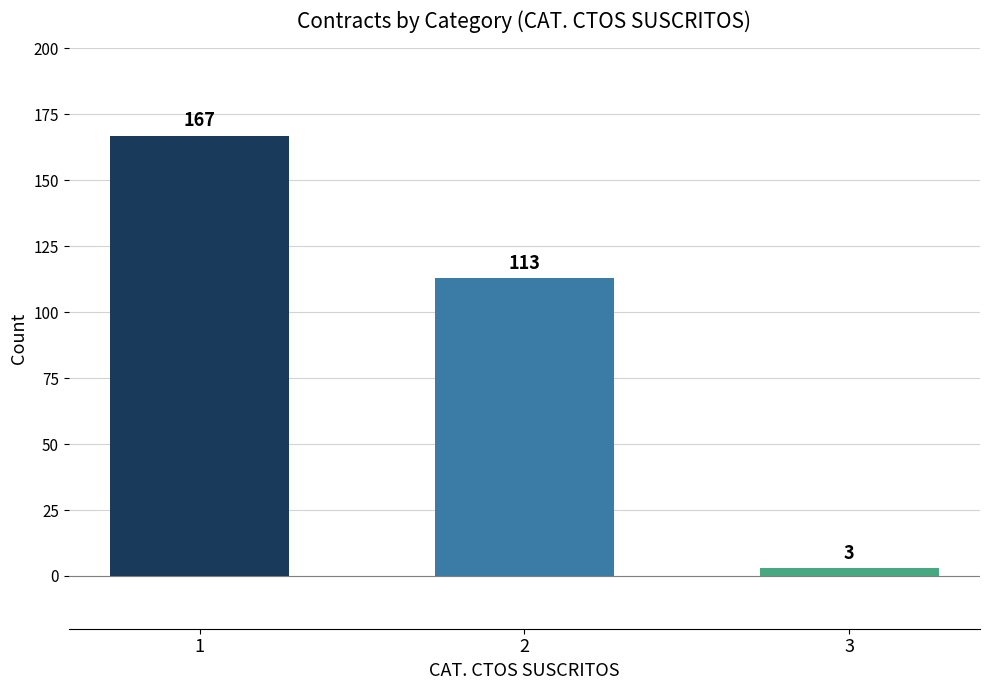

Are the bars horizontal?

No